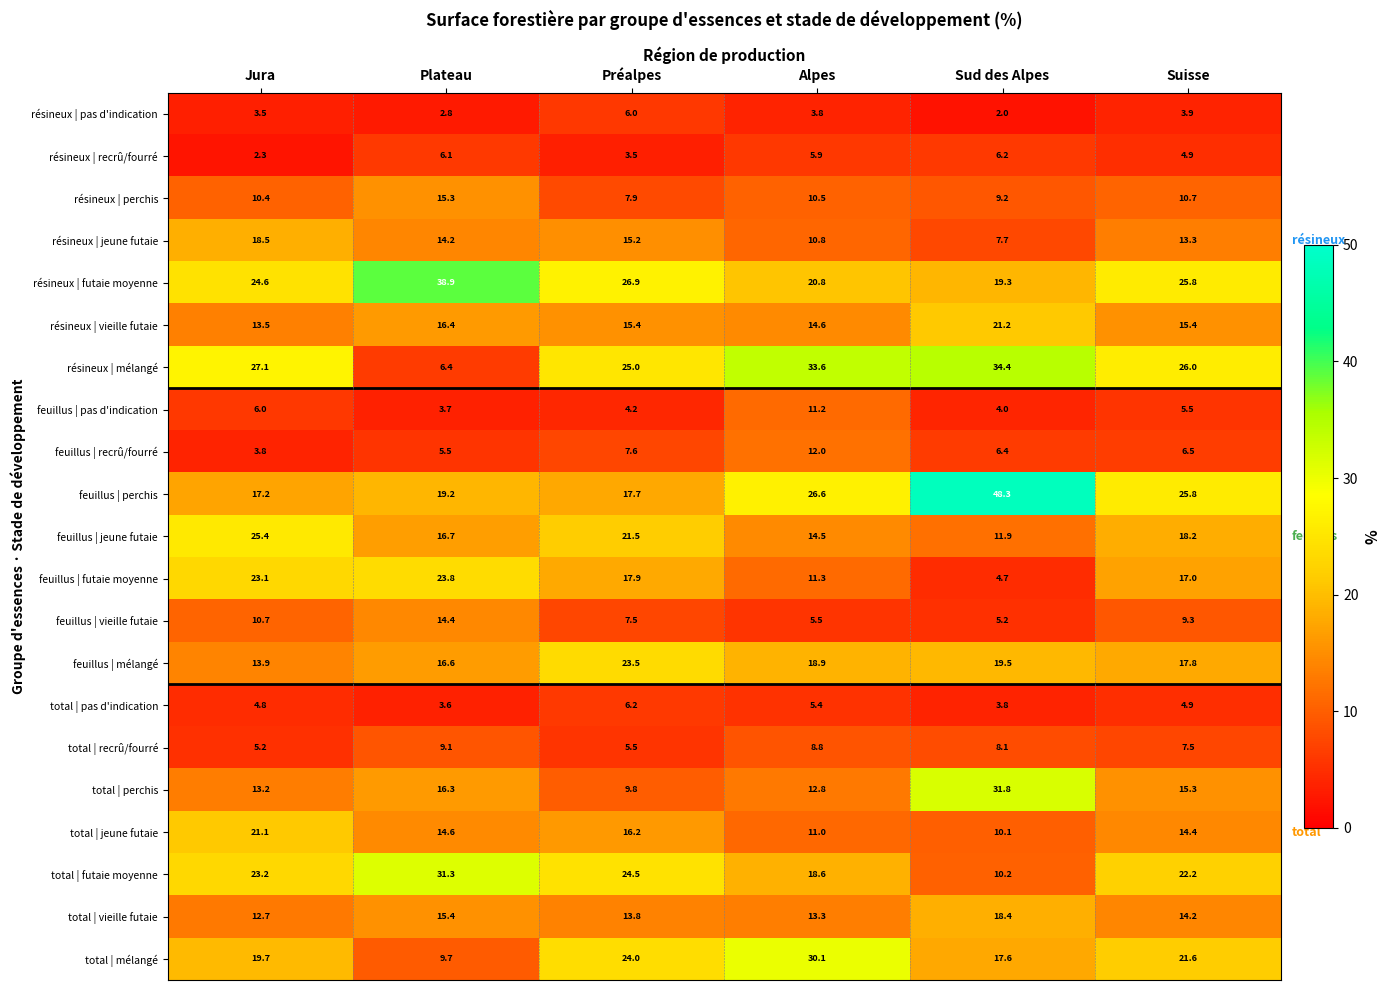

What is the difference between the maximum and minimum values in the total | futaie moyenne series?

21.1